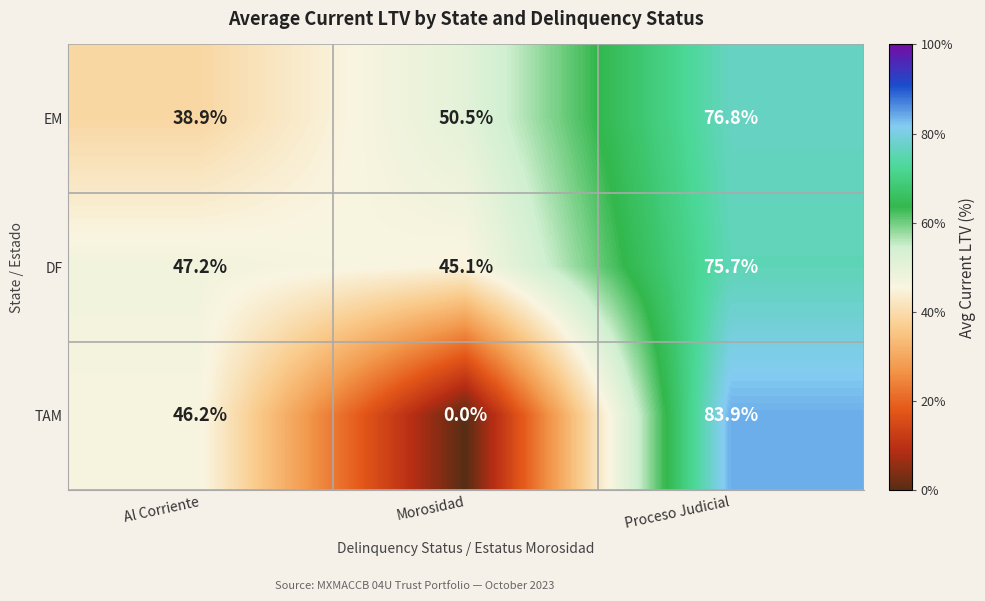

Which series has the largest total across all categories?

DF